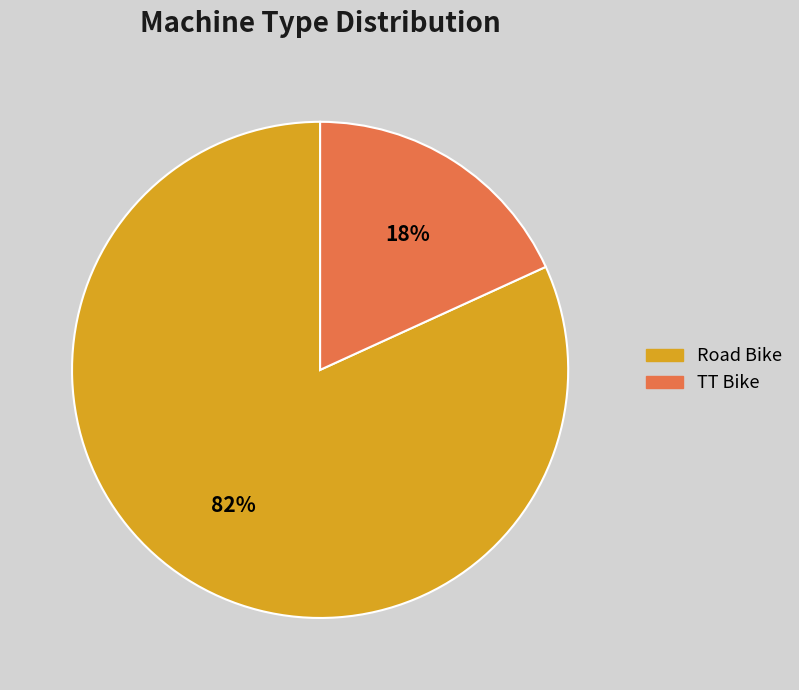

To the nearest percent, what is the combined percentage of Road Bike and TT Bike?

100%